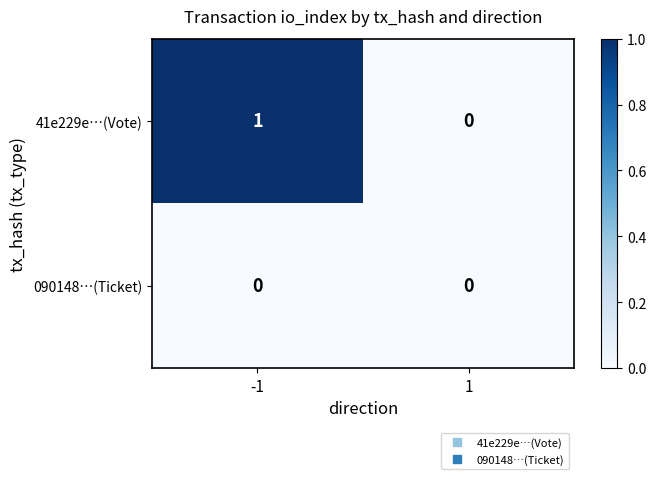

Reading left to right, what are all the values shown in this chart?

41e229e…(Vote): 1	0
090148…(Ticket): 0	0